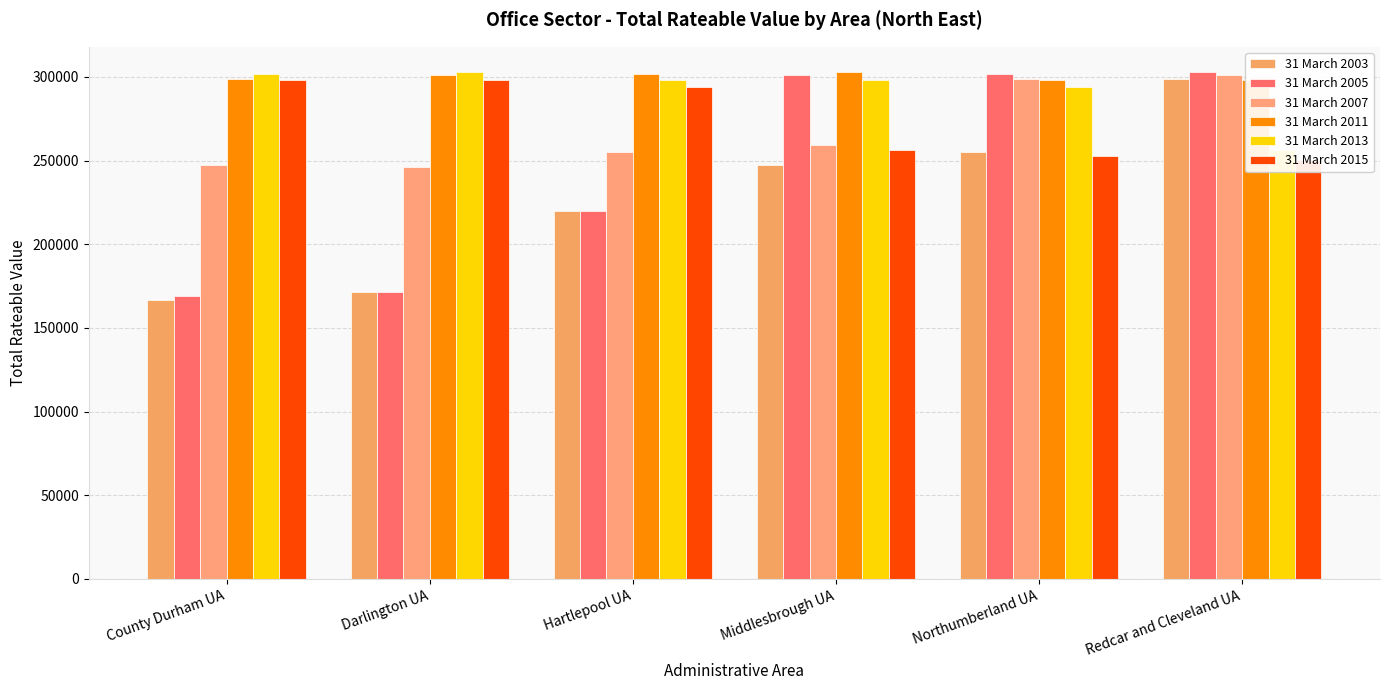

How many values in the 31 March 2011 series exceed 300996?

2